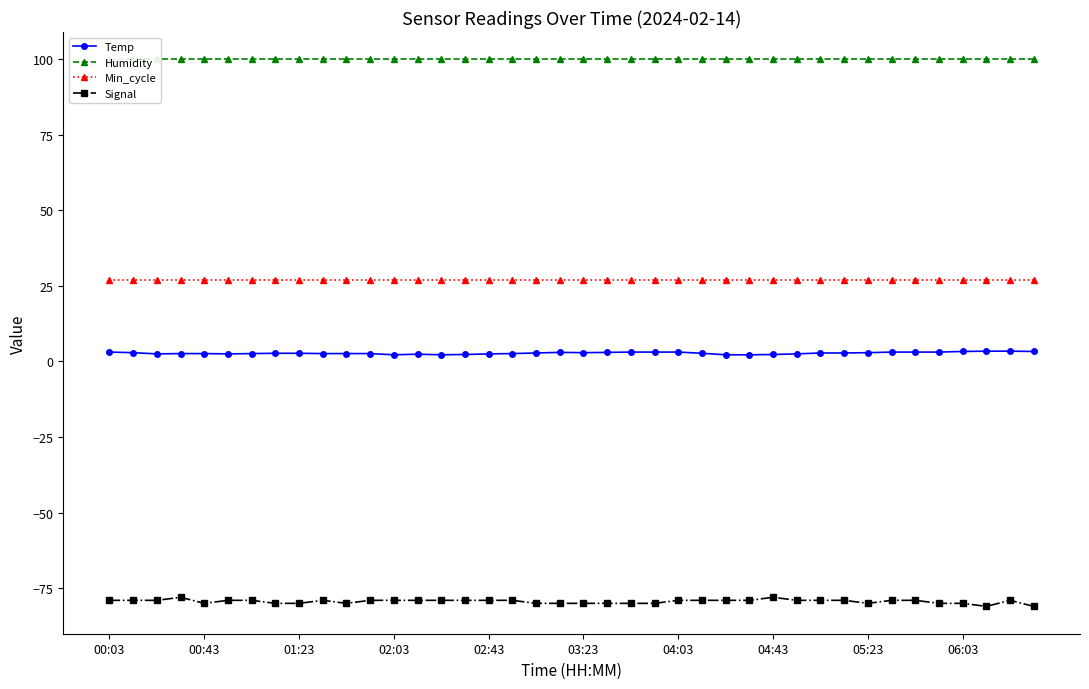

At which label is Humidity closest to 99?

00:03